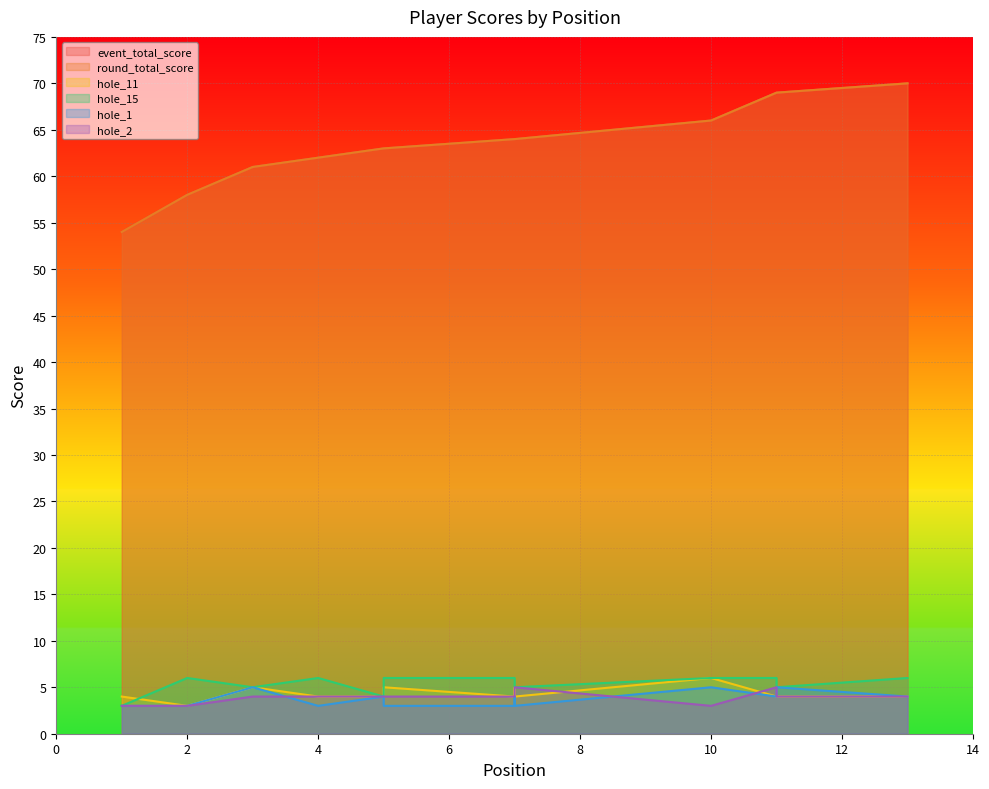

True or false: round_total_score has more than 1 interior local peaks.

False